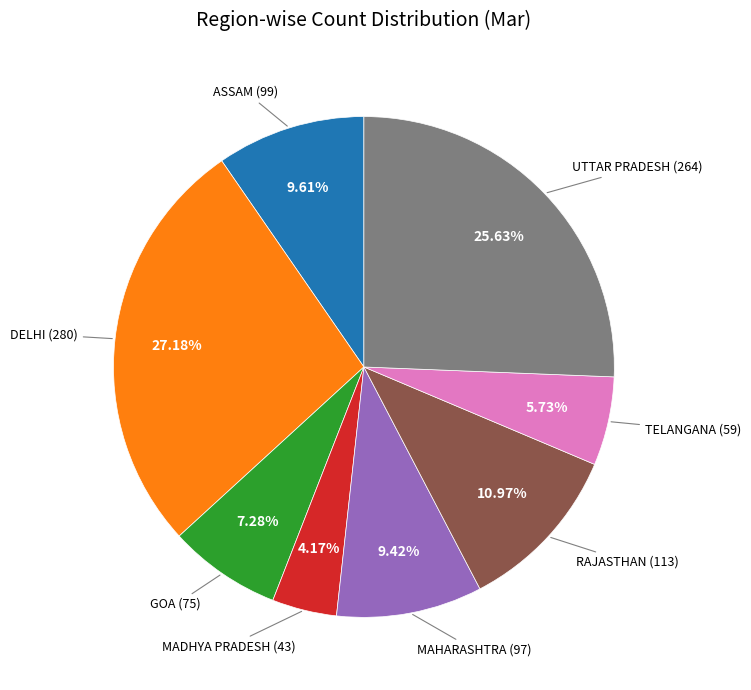

Is there a majority slice in this chart?

No